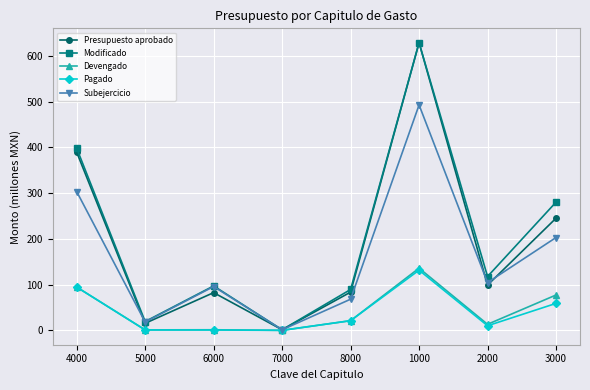

What is the label of the 8th point from the left?

3000